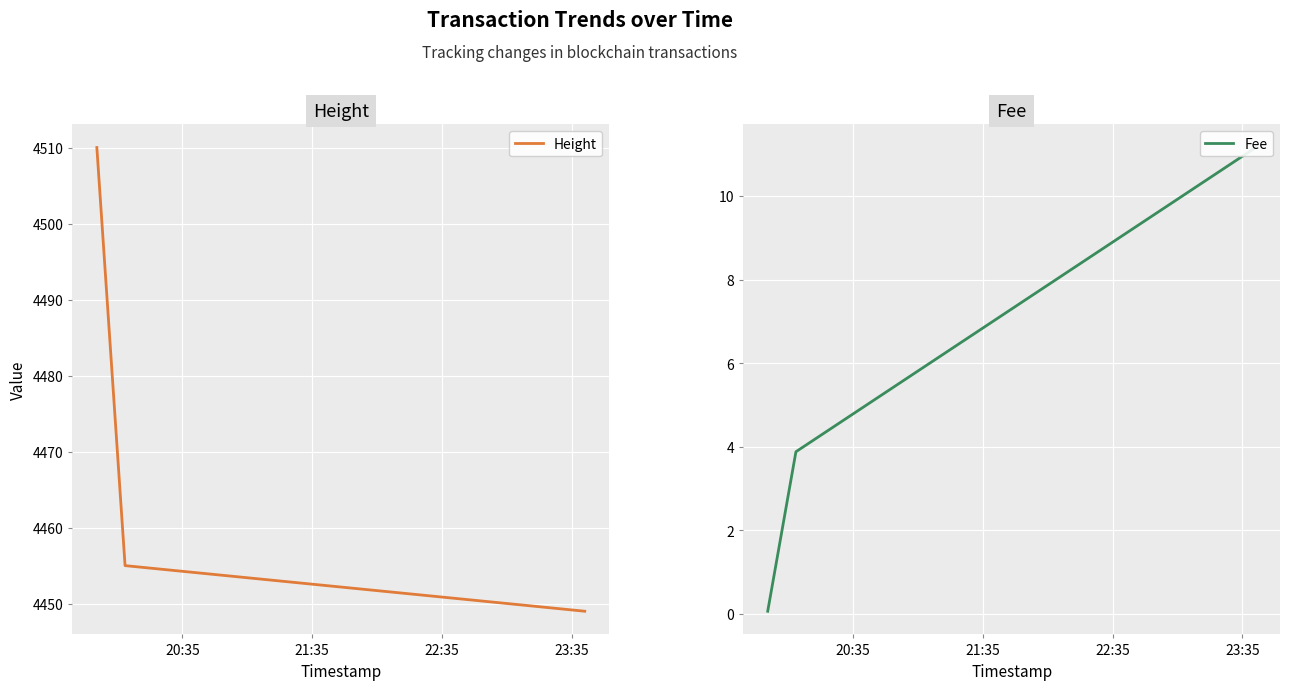

At how many categories does at least one series exceed 3297?

3